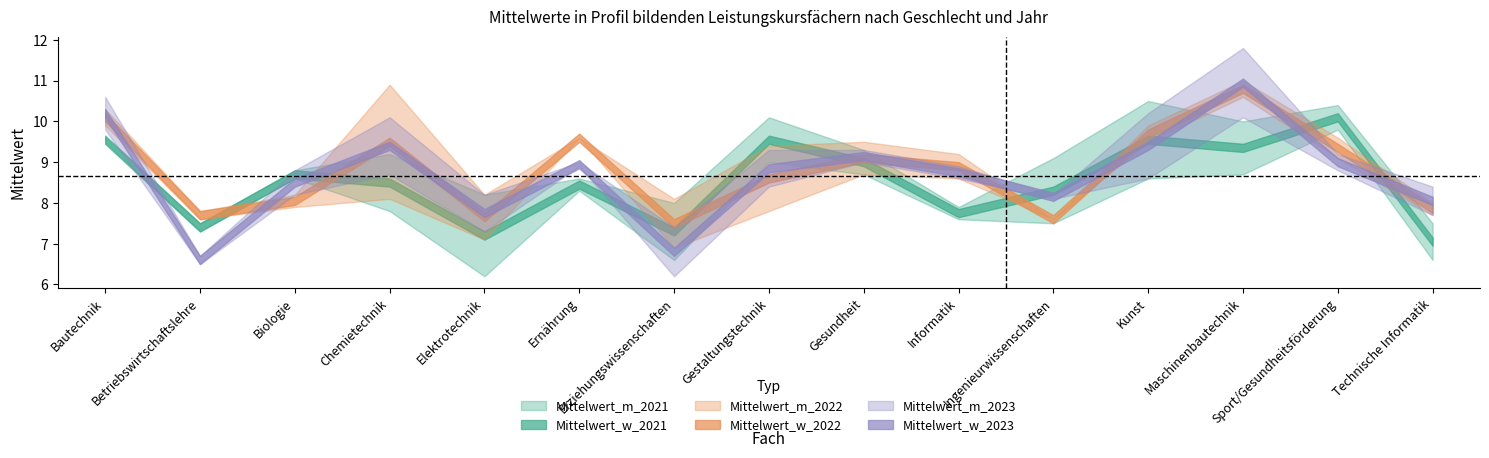

How many intersections are there between Mittelwert_w_2021 and Mittelwert_m_2023?

7